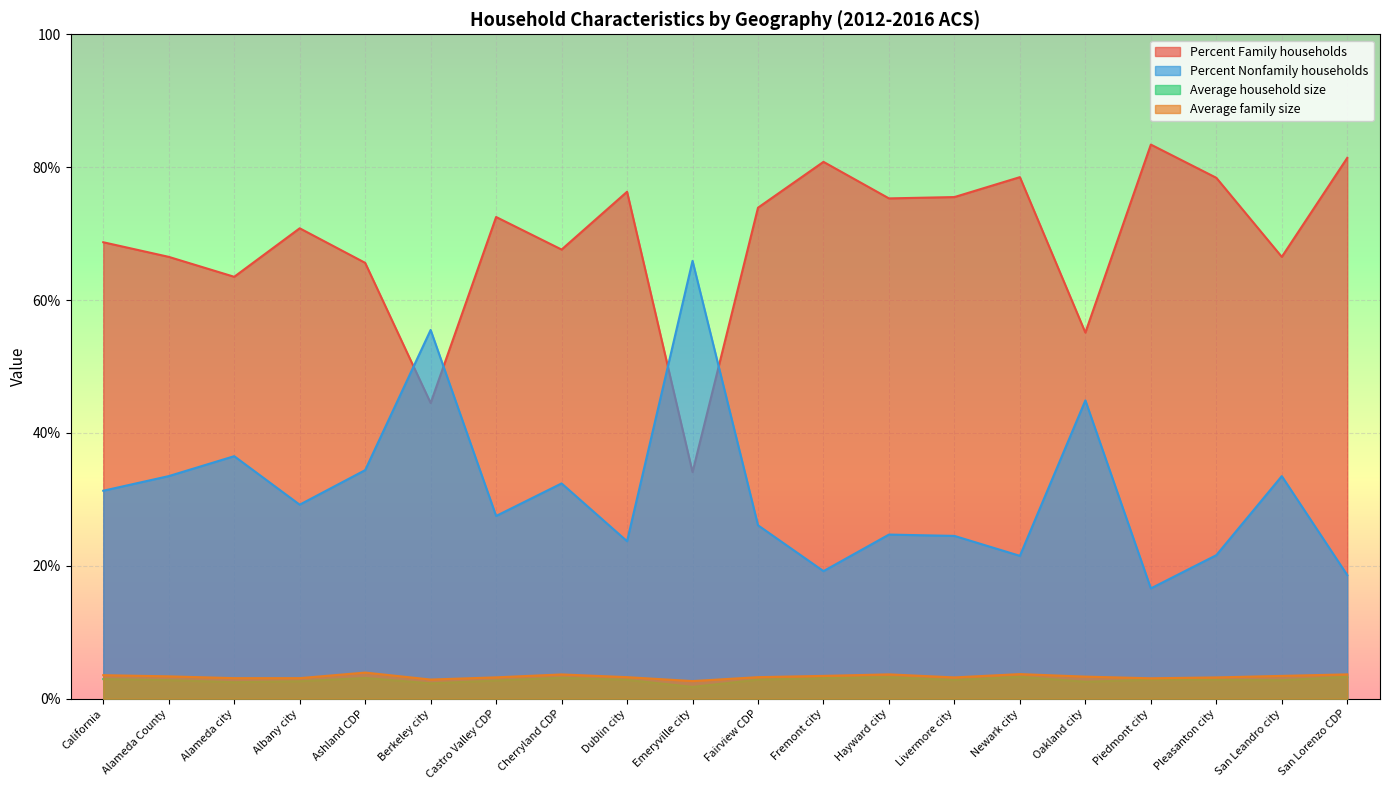

What is the label of the 1st point from the left?

California